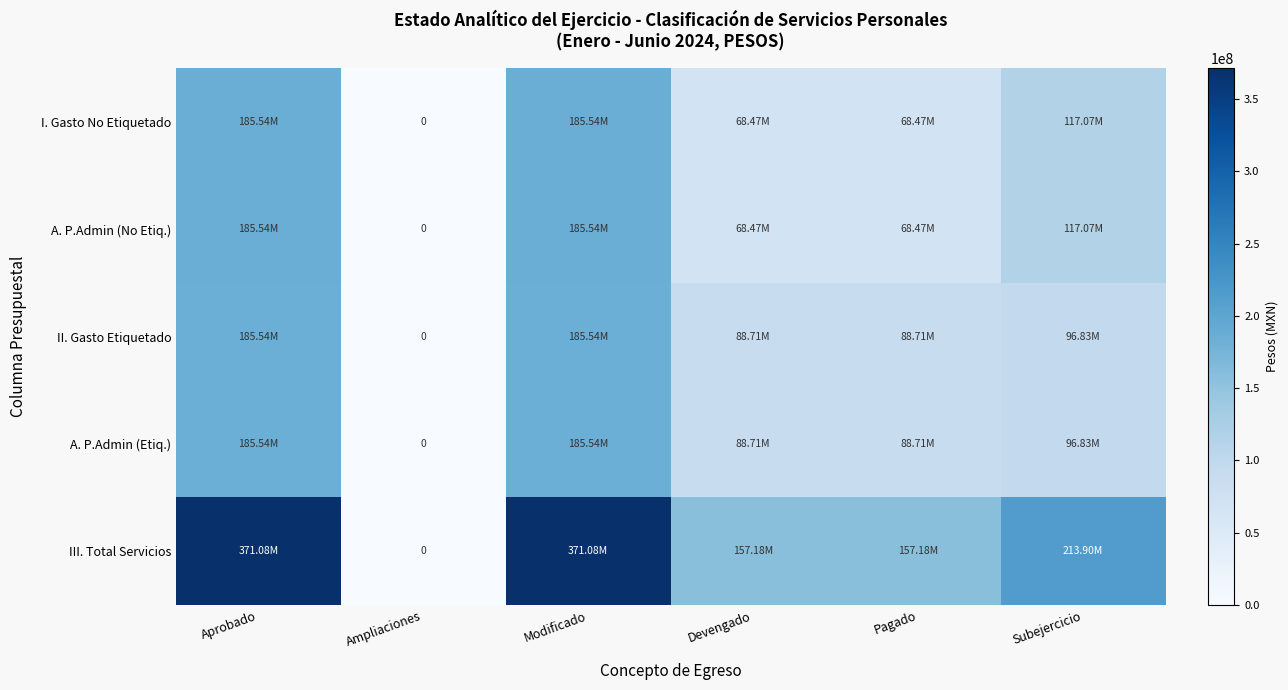

How many series are shown in this chart?

5